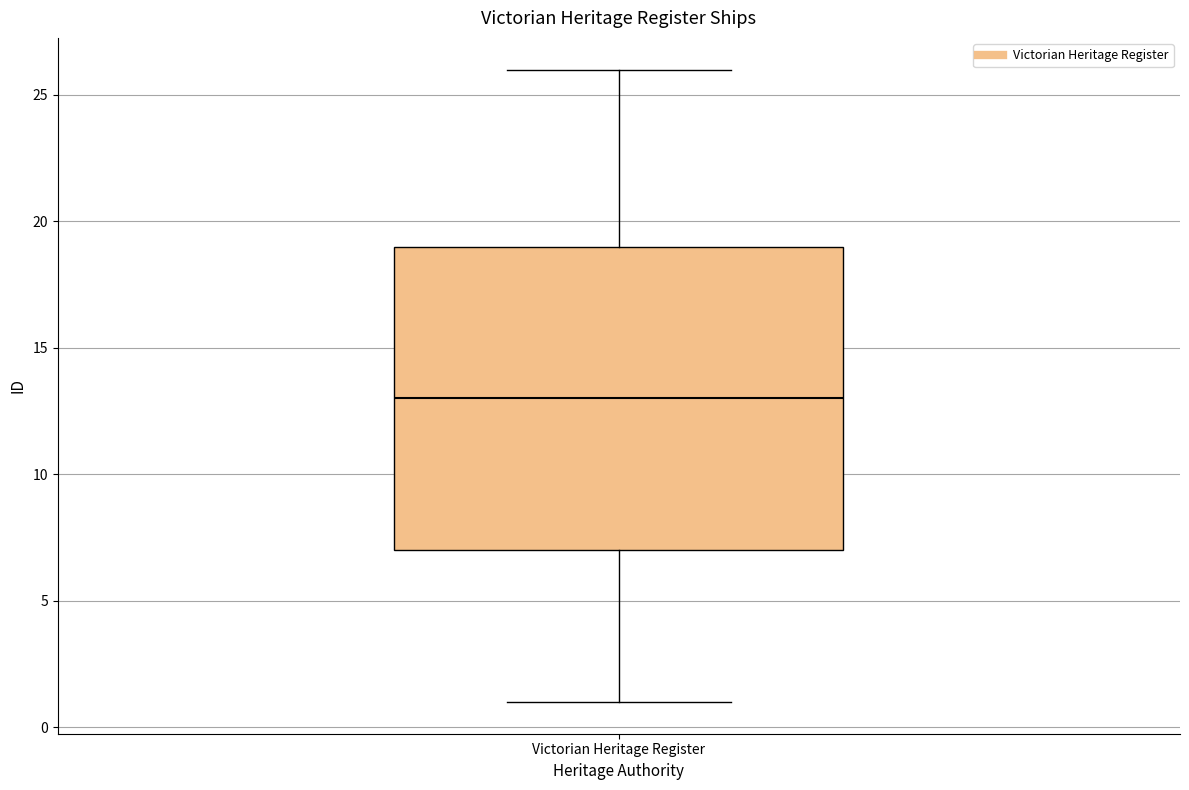

Read this box plot against the y-axis: the position of the median line, the range covered by the box, and the ends of both whiskers. The values are not printed on the chart, so give them approximately, as read against the axis.

median 13, box 7 to 19, whiskers 1 to 26